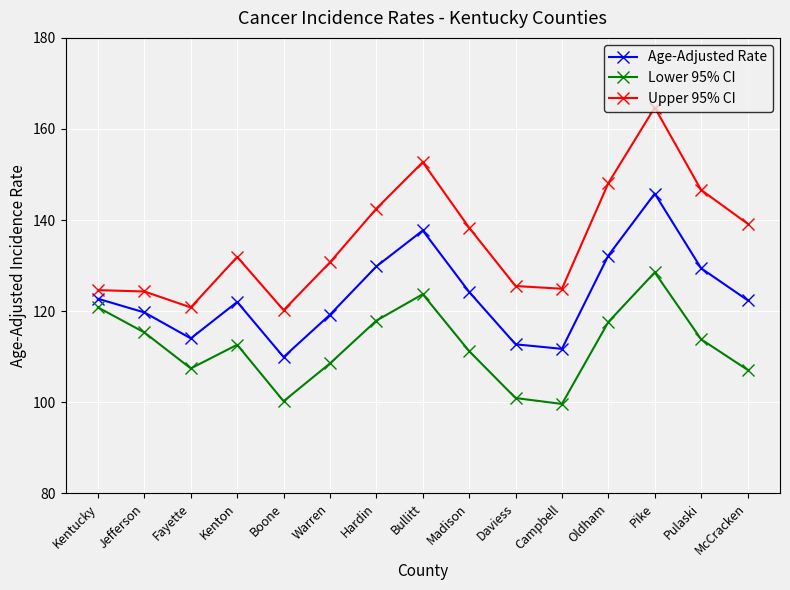

At which label does Age-Adjusted Rate reach its peak?

Pike